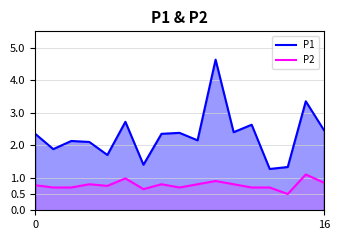

What is the approximate value of P1 at 15?

3.4